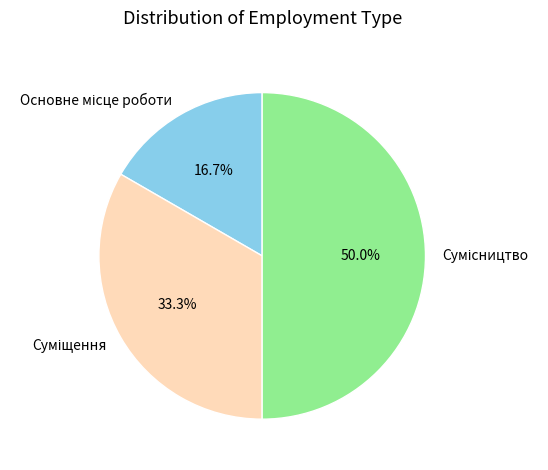

Is Сумісництво the majority of the pie?

No